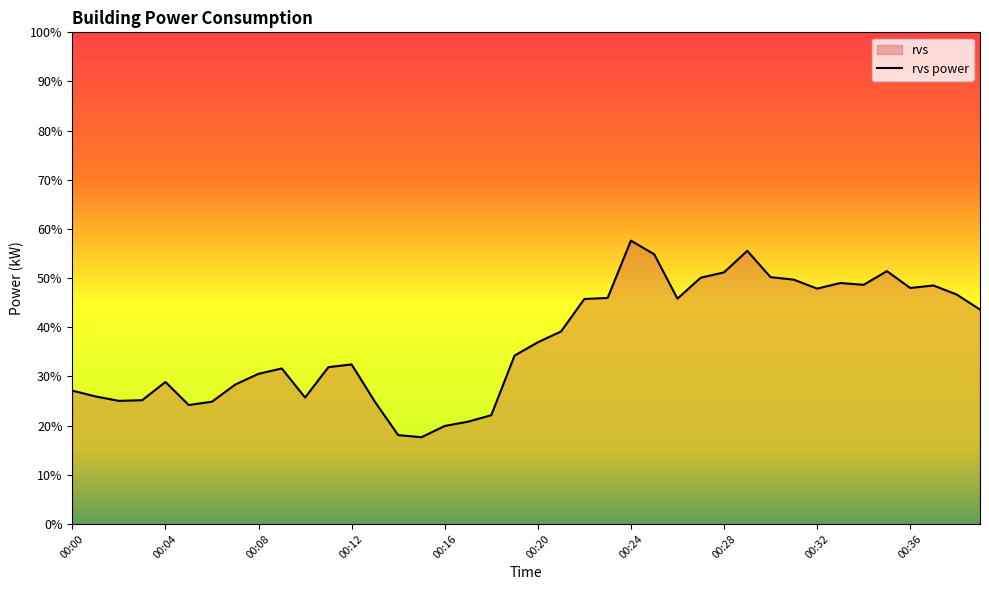

What is the difference between the maximum and minimum values?

40.0